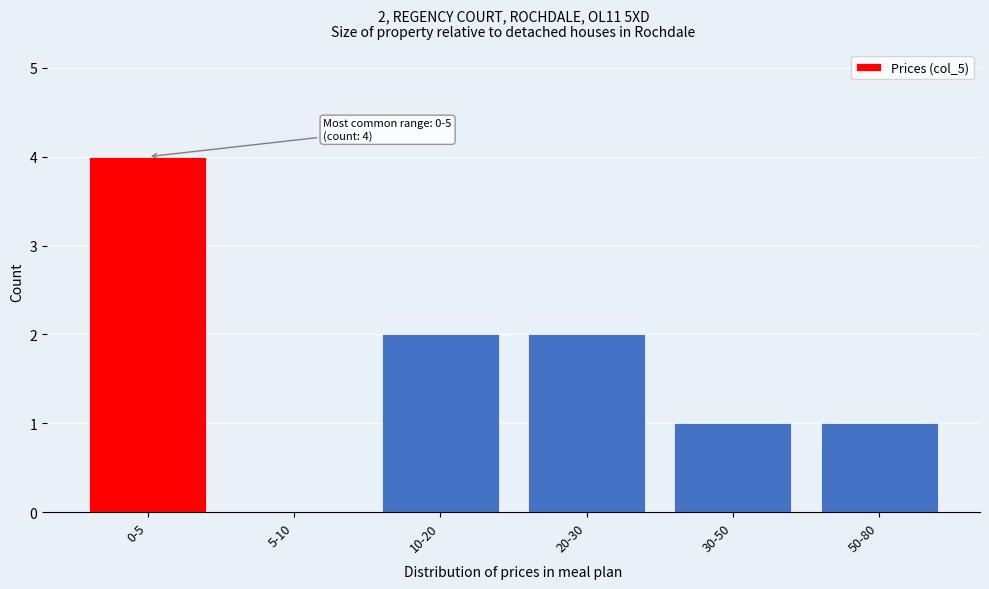

Reading right to left, list all the values displayed in this chart.

50-80=1	30-50=1	20-30=2	10-20=2	5-10=0	0-5=4